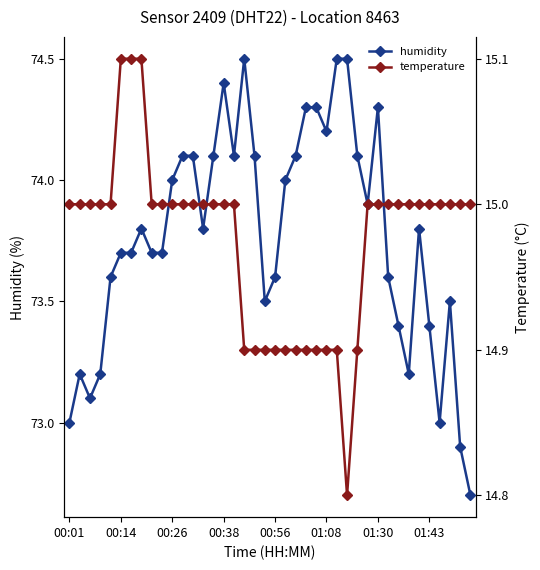

The value of humidity at 00:01 is 73.0. True or false?

True